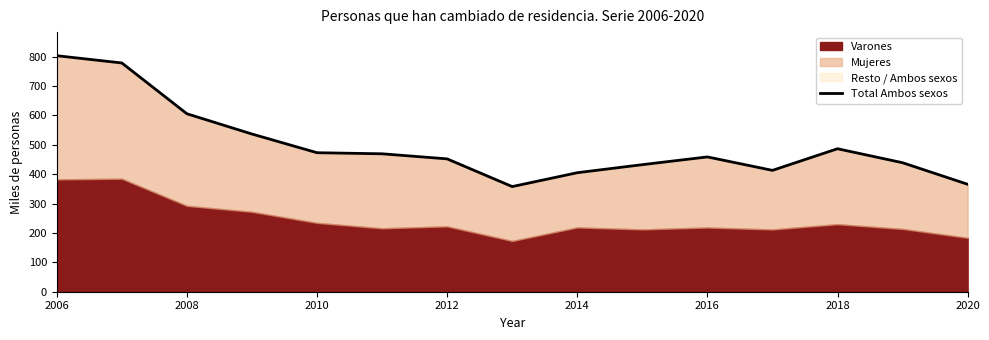

What is the difference between the maximum and minimum values?

445.5